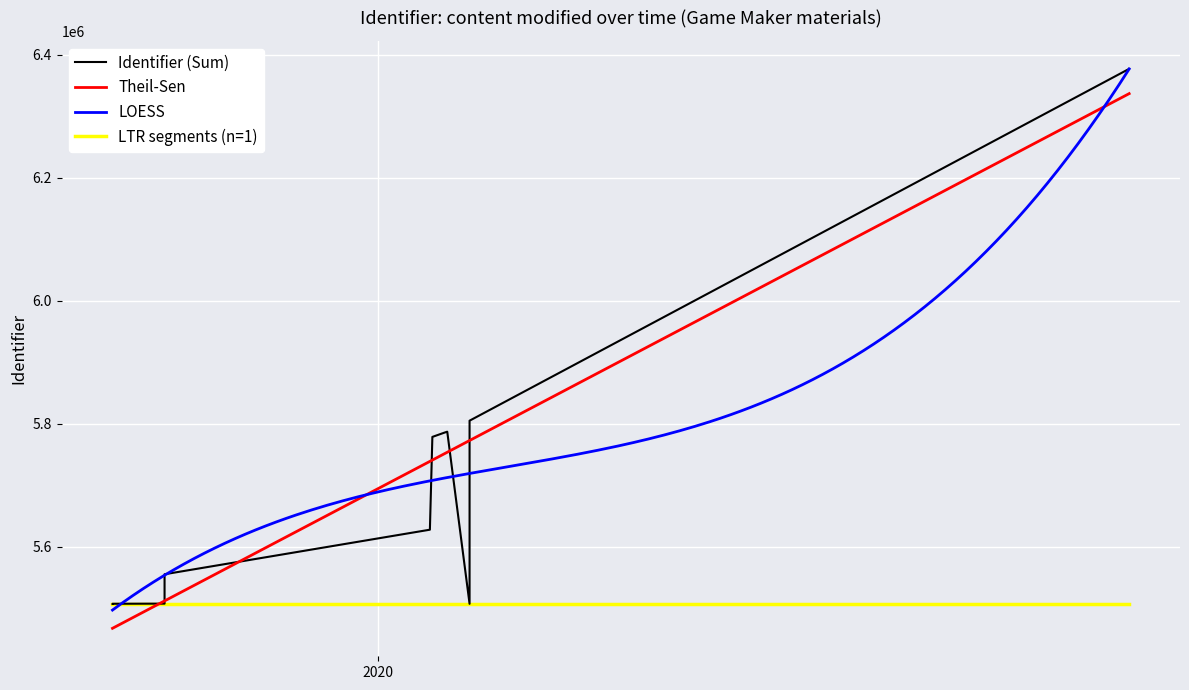

What is the minimum value for LOESS?

5497356.4